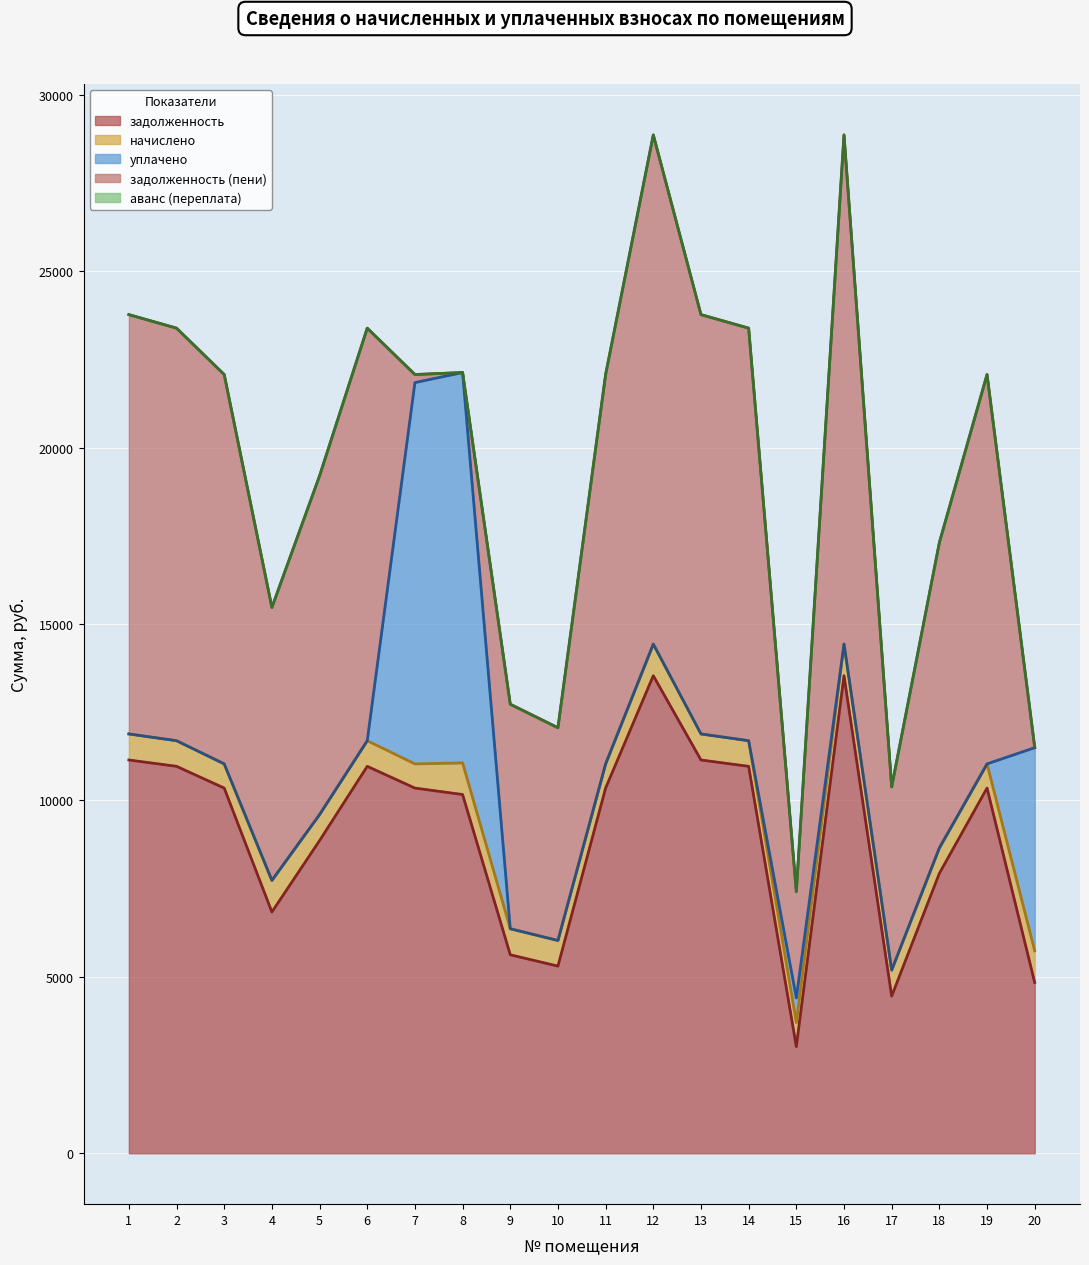

What is the maximum value for аванс (переплата)?

25.7